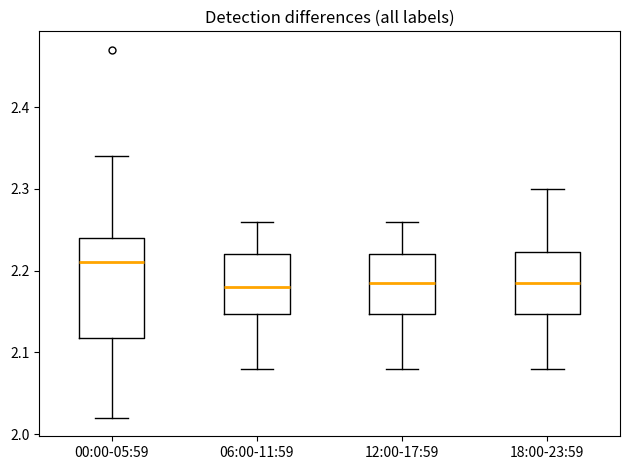

Where is the upper edge of the box for 00:00-05:59 on the y-axis? The values are not printed on the chart, so give them approximately, as read against the axis.

2.24